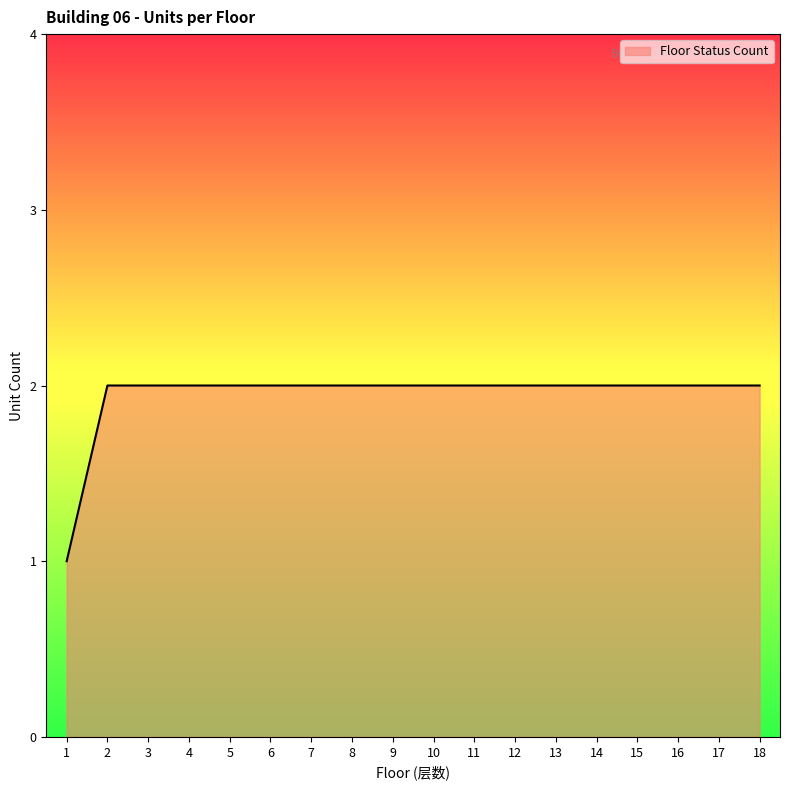

Approximately how many times larger is the value at 5 compared to 7?

1.0